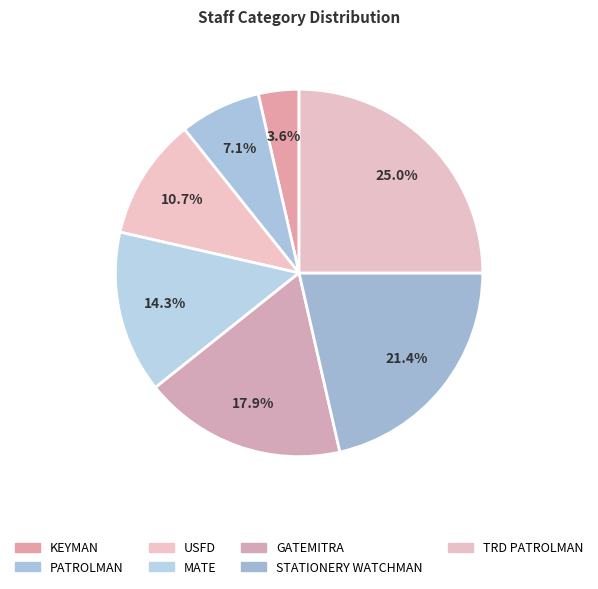

How much of the chart is everything except STATIONERY WATCHMAN?

78.6%